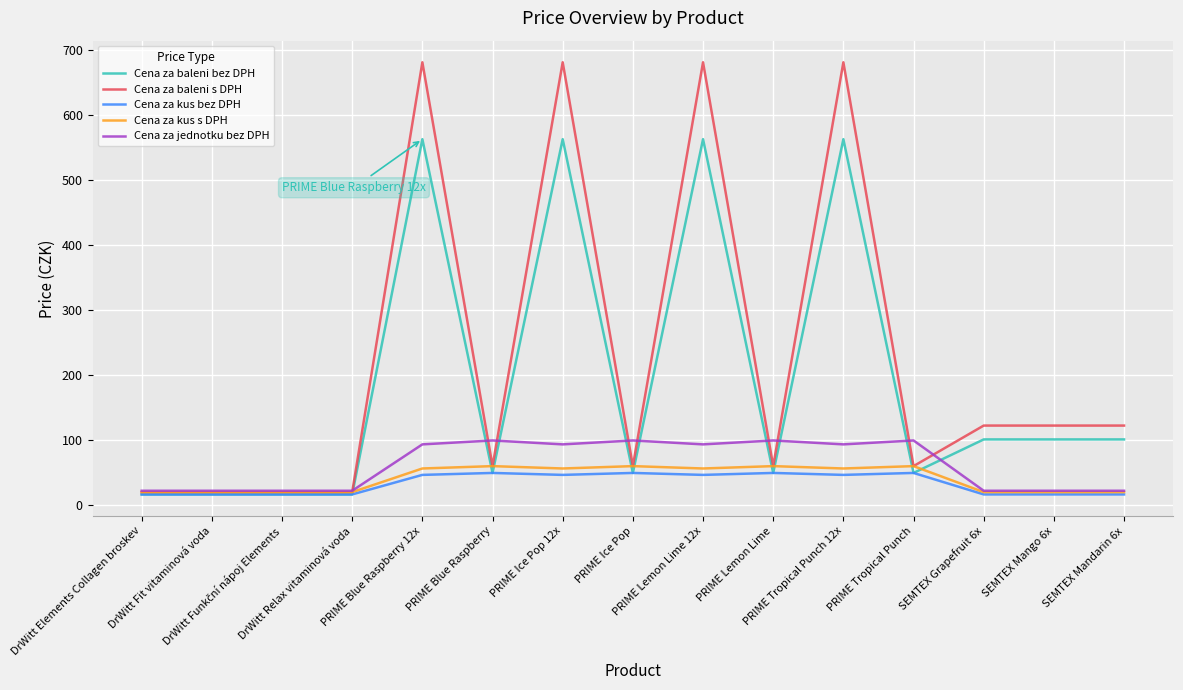

Which series changed the most between DrWitt Elements Collagen broskev and SEMTEX Mandarin 6x?

Cena za baleni s DPH